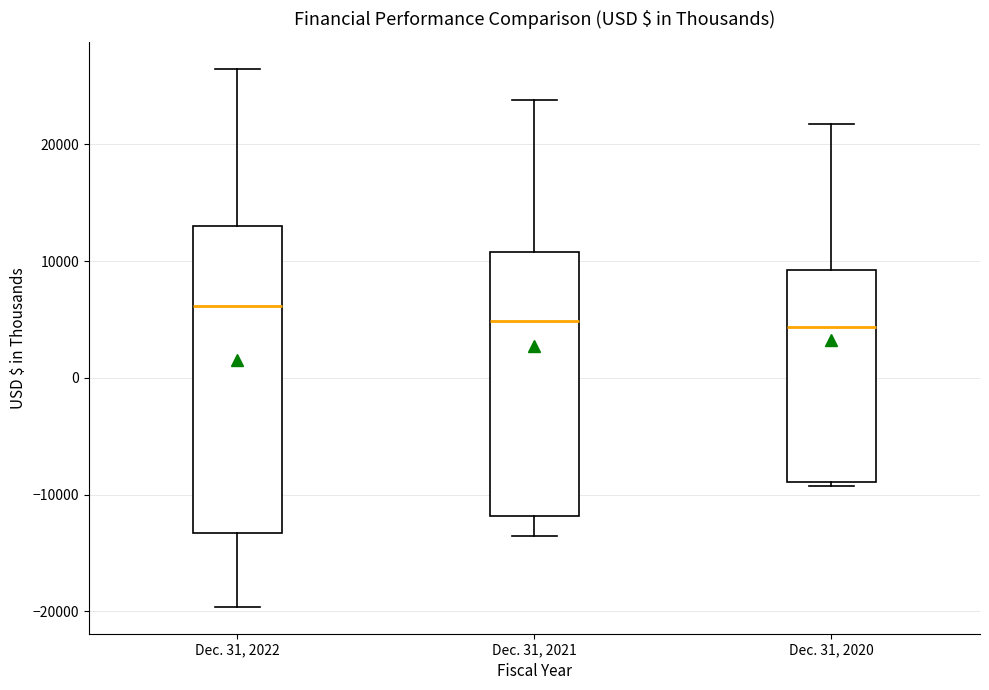

Reading left to right, transcribe this box plot: for each box, give where its median line is, the range the box spans, and where its two whiskers end, as read against the y-axis. The values are not printed on the chart, so give them approximately, as read against the axis.

Dec. 31, 2022: median 6000, box -13000 to 13000, whiskers -20000 to 26000
Dec. 31, 2021: median 5000, box -12000 to 11000, whiskers -14000 to 24000
Dec. 31, 2020: median 4000, box -9000 to 9000, whiskers -9000 (just below the box's lower edge) to 22000